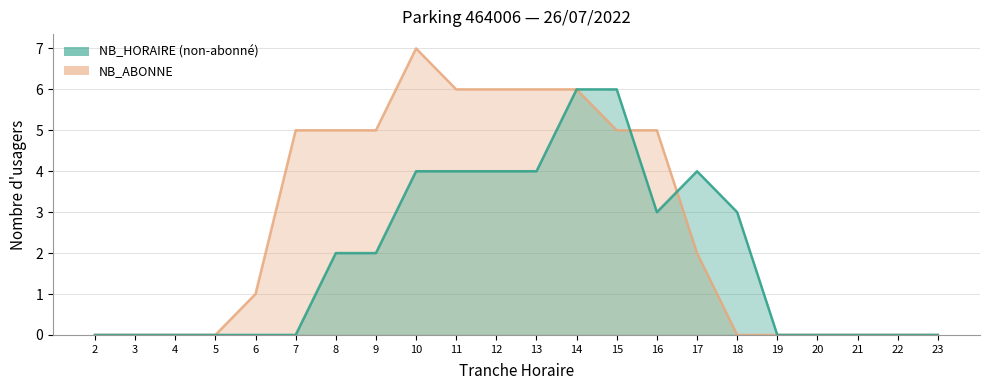

At which label does NB_ABONNE reach its peak?

10